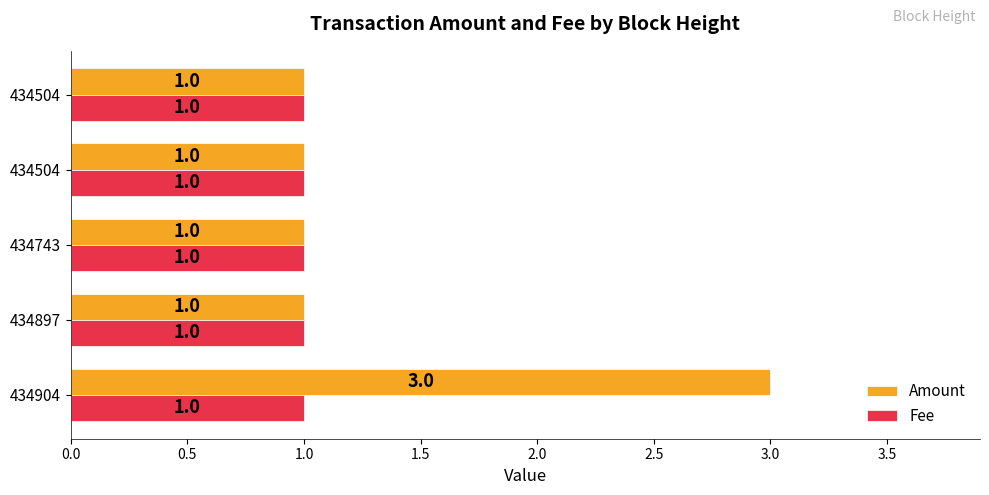

How many data points does each series have?

5